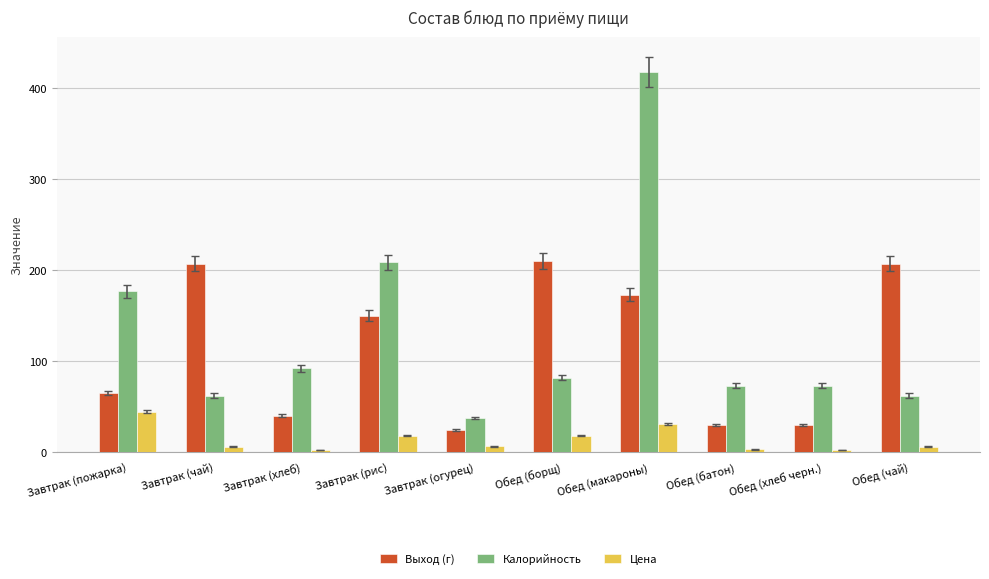

Where does the Цена series first go above 6?

Завтрак (пожарка)